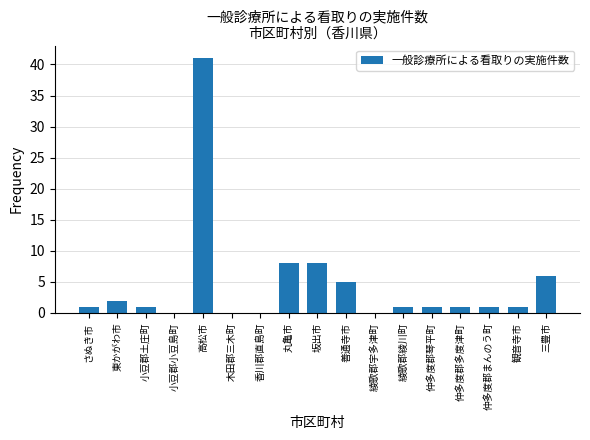

Are the bars grouped side by side (vs. stacked)?

No